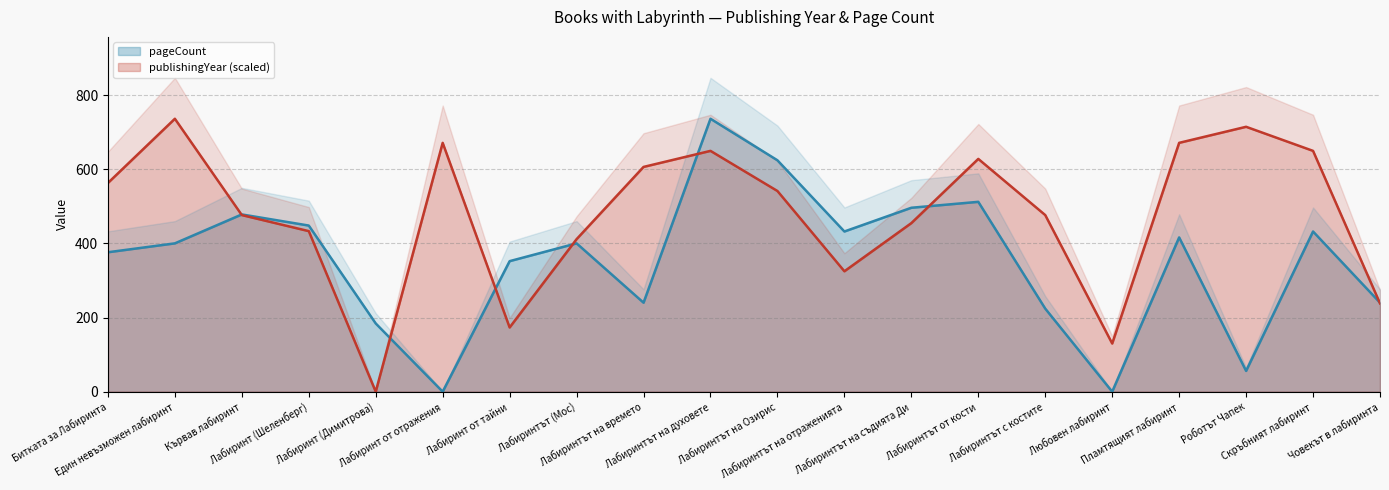

What is the approximate value of pageCount at Лабиринтът на съдията Ди?

496.0